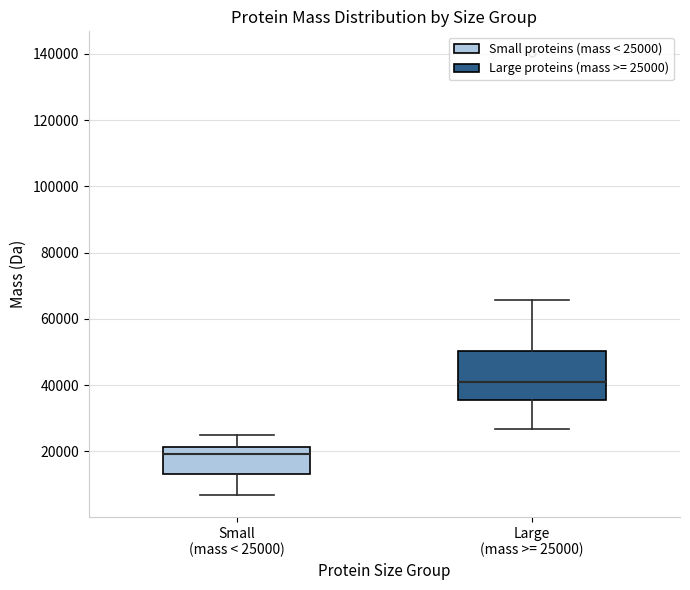

Which box is the tallest, from its lower edge to its upper edge?

Large (mass >= 25000)